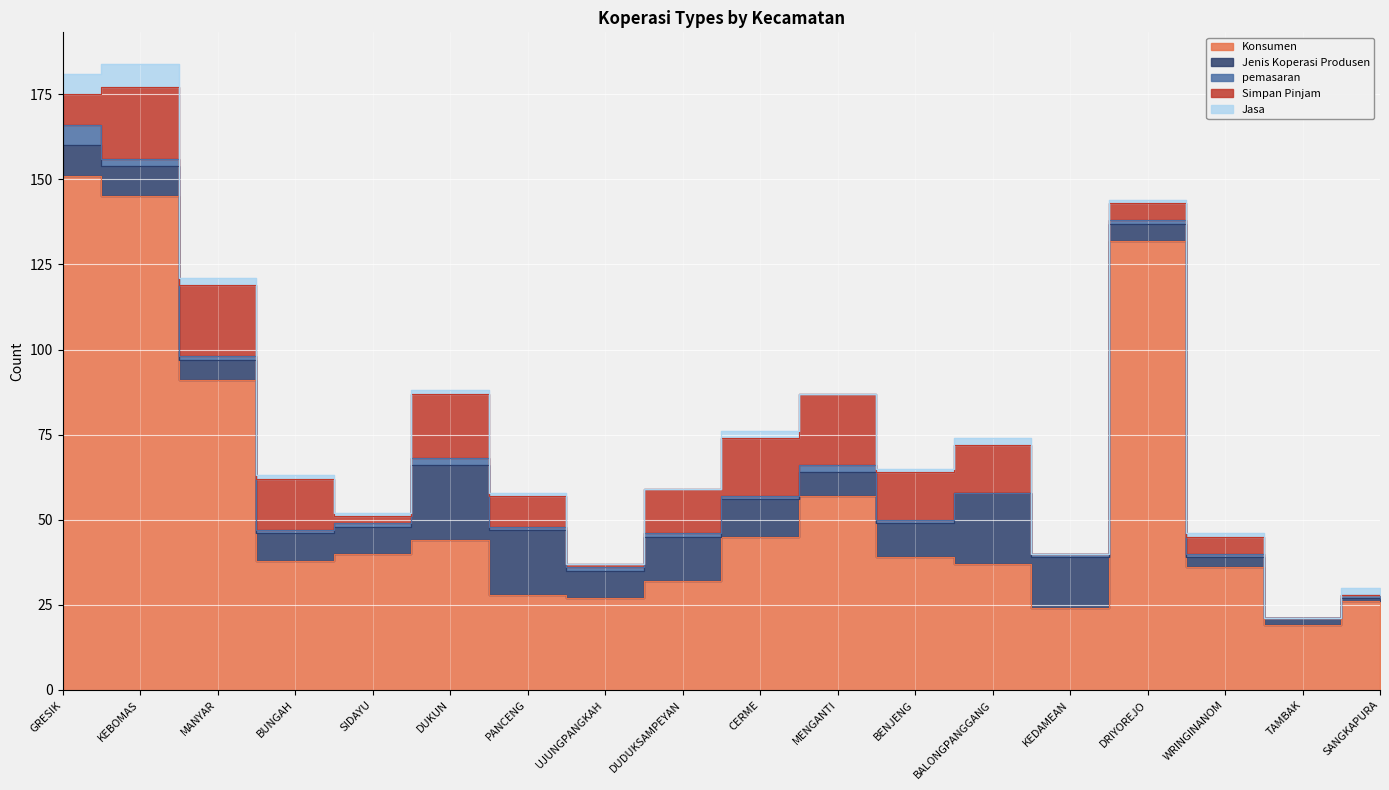

How many positive values does the Simpan Pinjam series have?

15